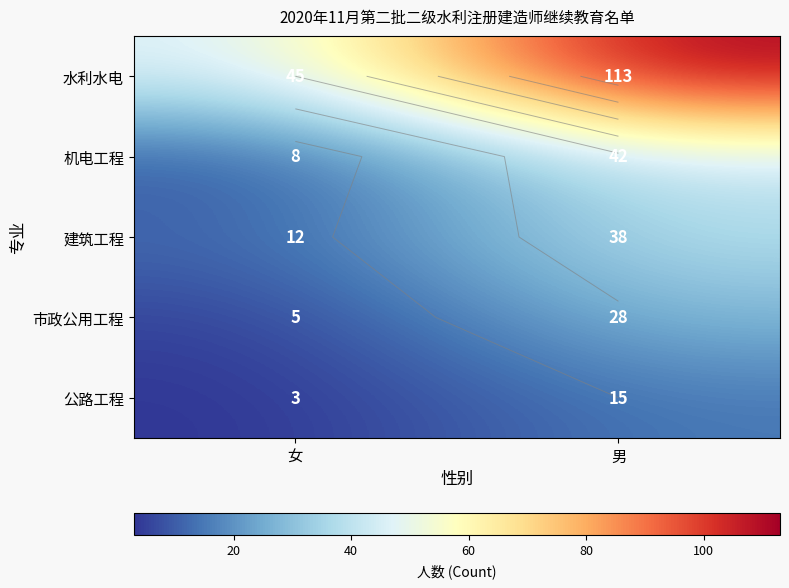

Which series changed the most between 女 and 男?

水利水电